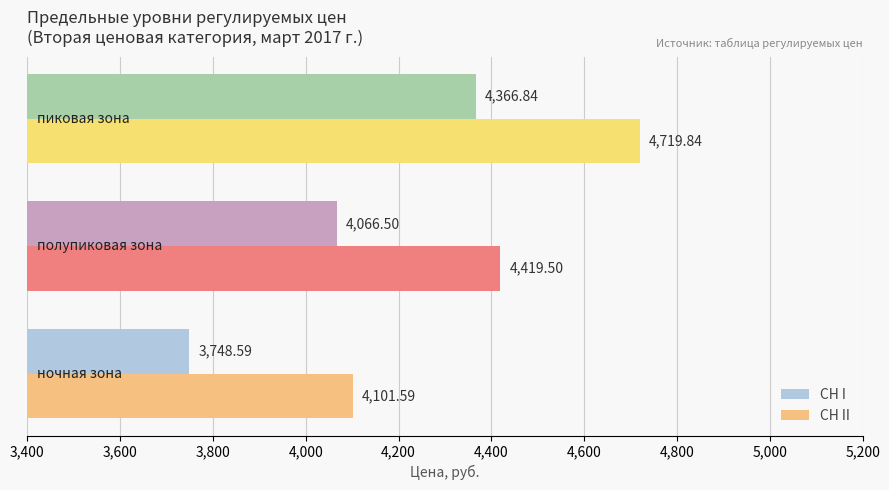

What is the average value of the СН II series?

4413.6